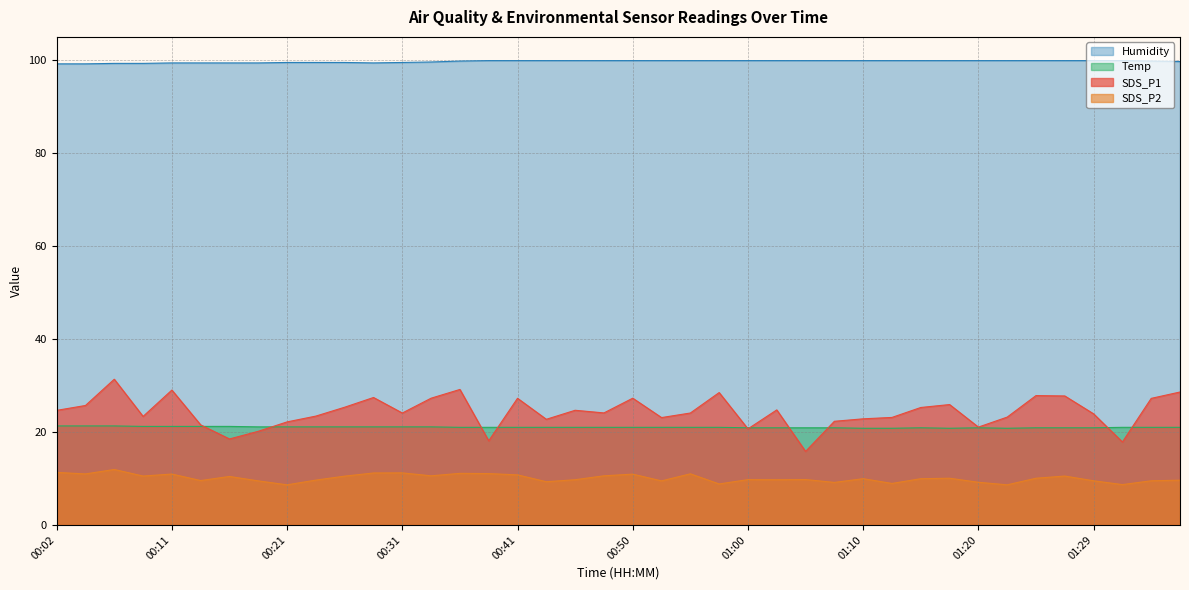

Does the chart display data point markers on the line(s)?

No